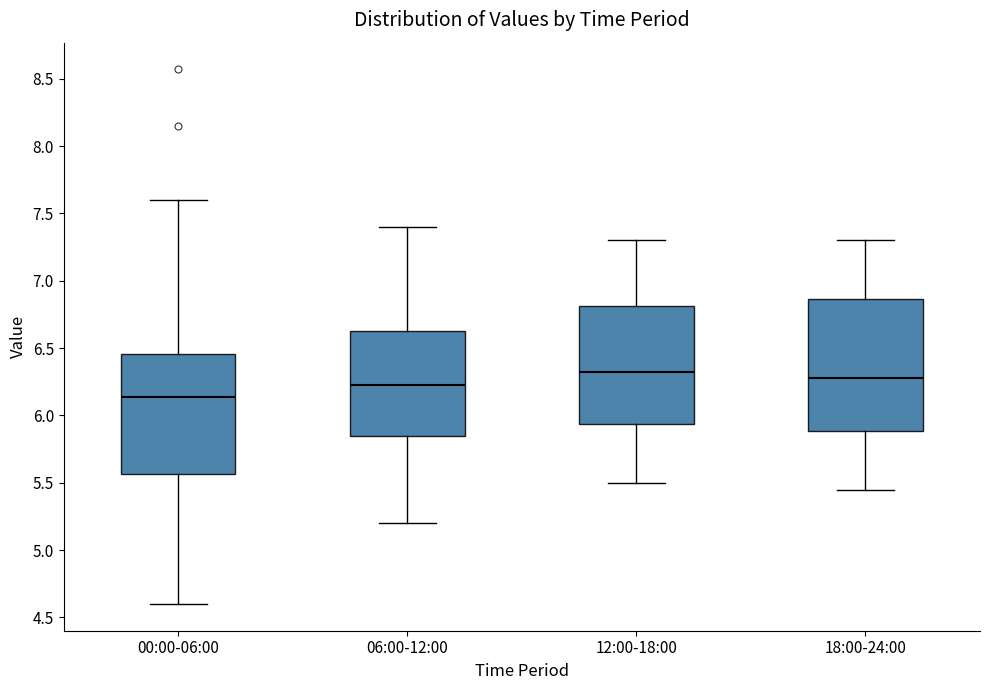

Reading left to right, transcribe this box plot: for each box, give where its median line is, the range the box spans, and where its two whiskers end, as read against the y-axis. The values are not printed on the chart, so give them approximately, as read against the axis.

00:00-06:00: median 6.15, box 5.55 to 6.45, whiskers 4.60 to 7.60
06:00-12:00: median 6.25, box 5.85 to 6.65, whiskers 5.20 to 7.40
12:00-18:00: median 6.35, box 5.95 to 6.80, whiskers 5.50 to 7.30
18:00-24:00: median 6.30, box 5.90 to 6.85, whiskers 5.45 to 7.30